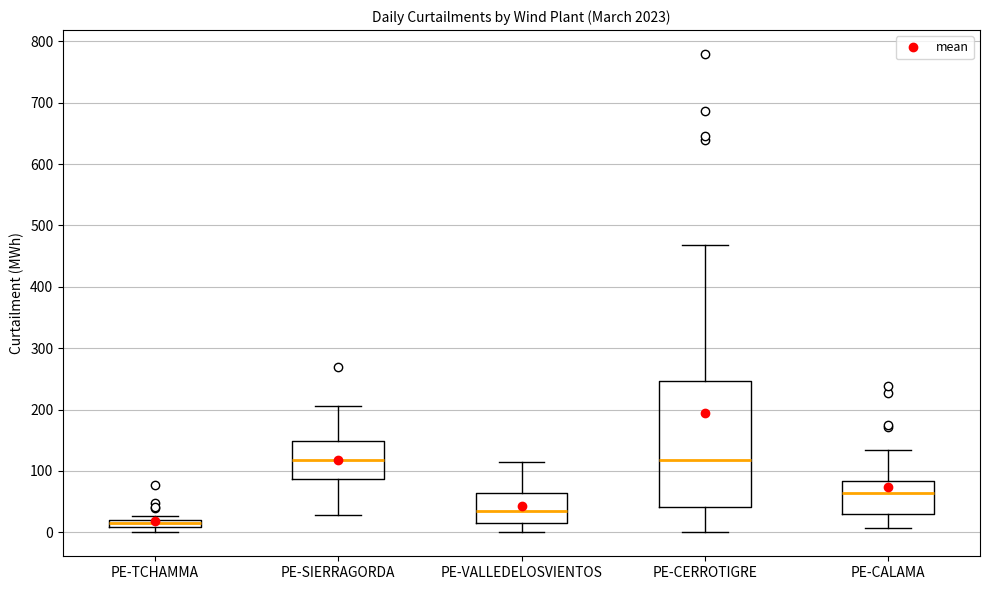

Where does the upper whisker of the box for PE-CERROTIGRE end on the y-axis? The values are not printed on the chart, so give them approximately, as read against the axis.

470